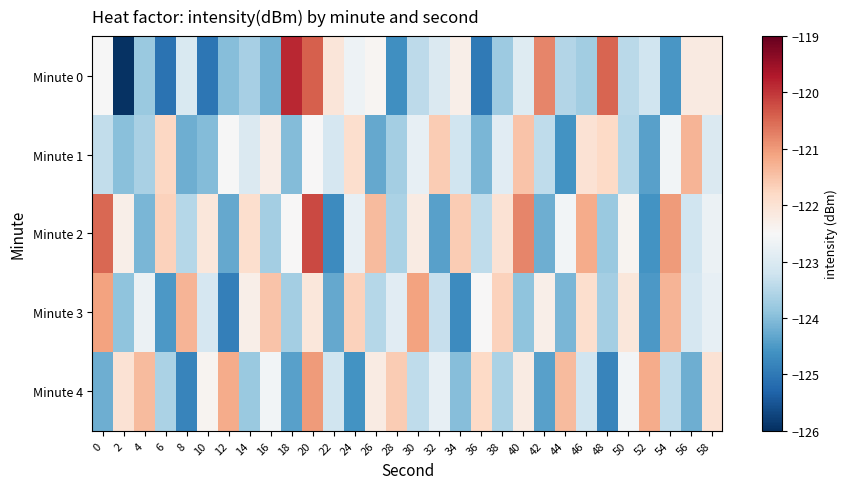

What is the spread (max minus min) of values at 36?

3.2